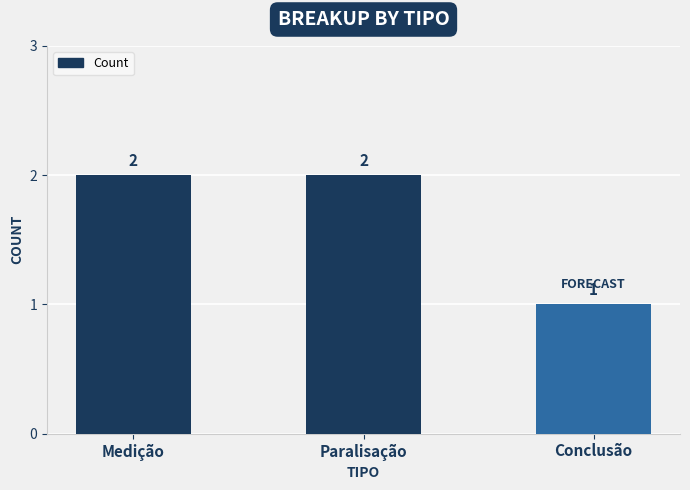

What is the ratio of the value at Paralisação to the value at Medição?

1.0